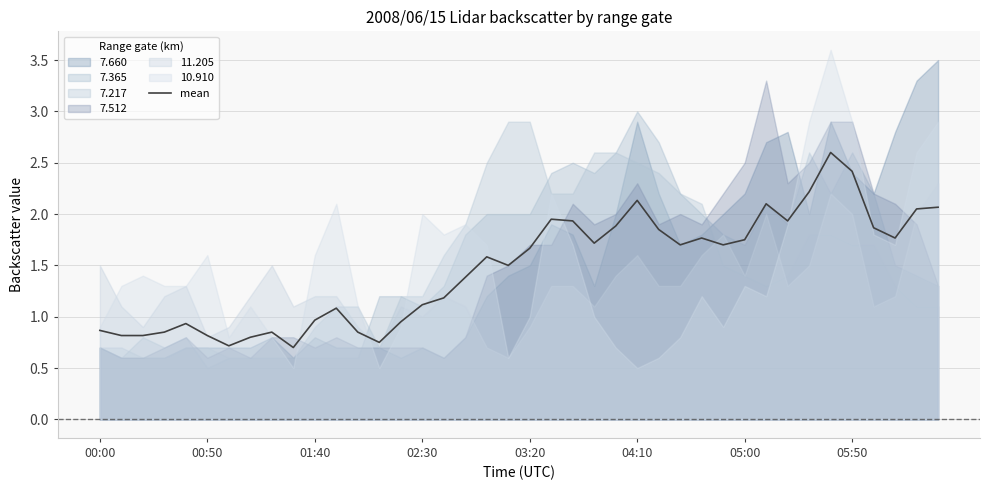

Between 23 and 19, which is larger?

23